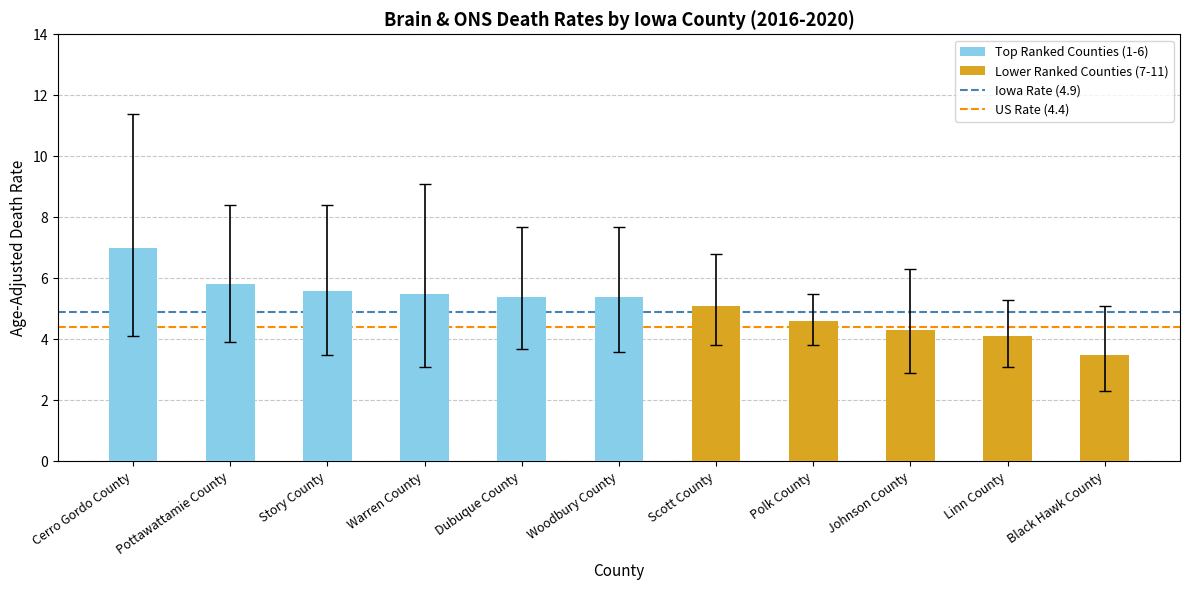

What is the difference between the second highest and minimum values?

2.3